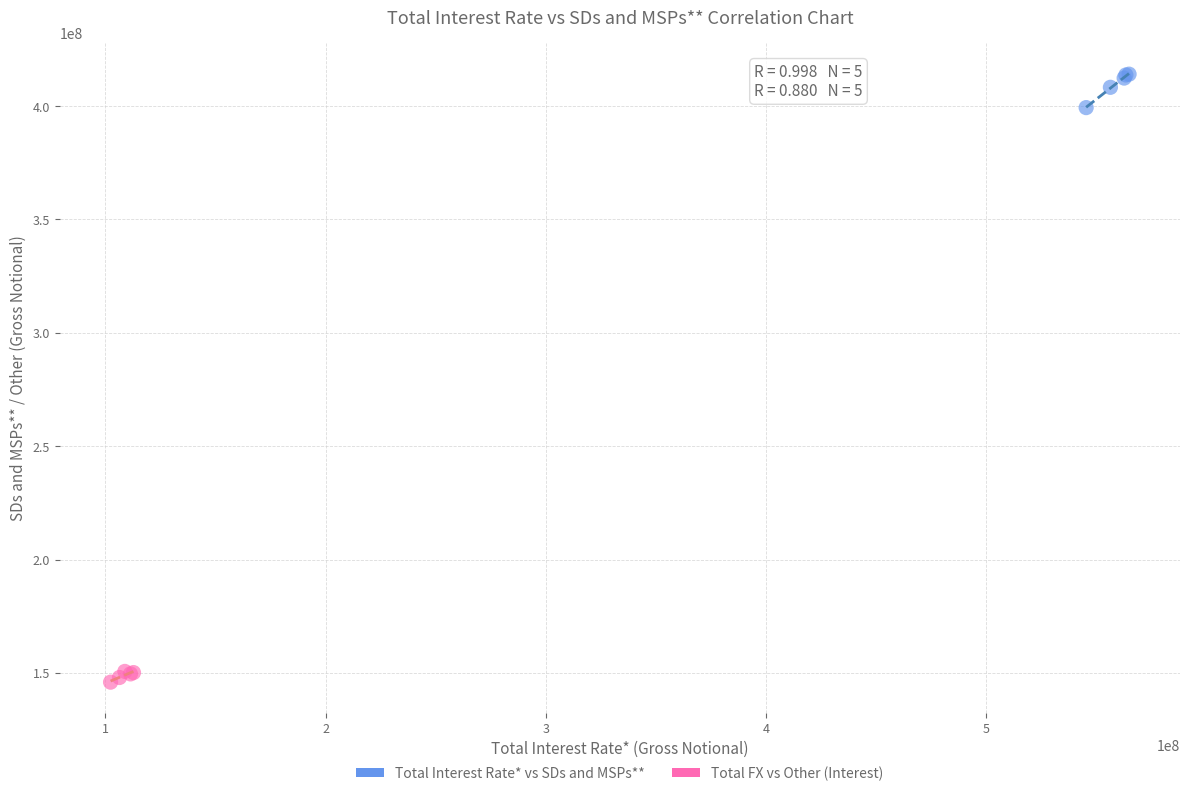

Which series reaches the maximum Y coordinate?

Total Interest Rate* vs SDs and MSPs**